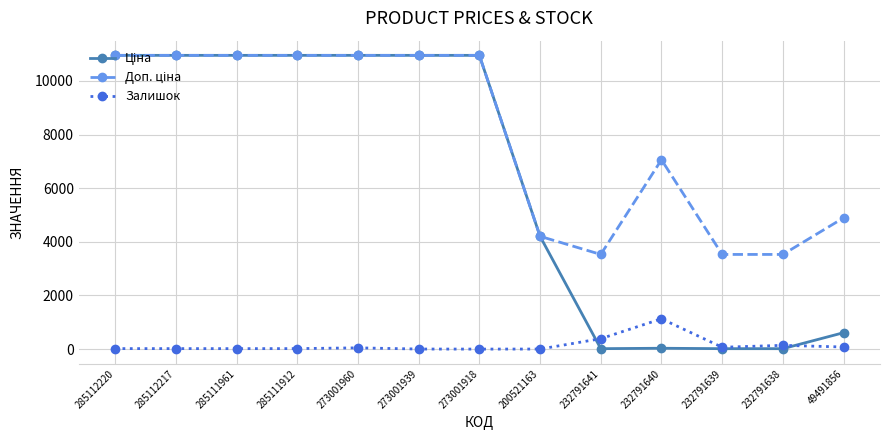

At how many categories does at least one series exceed 1778?

13